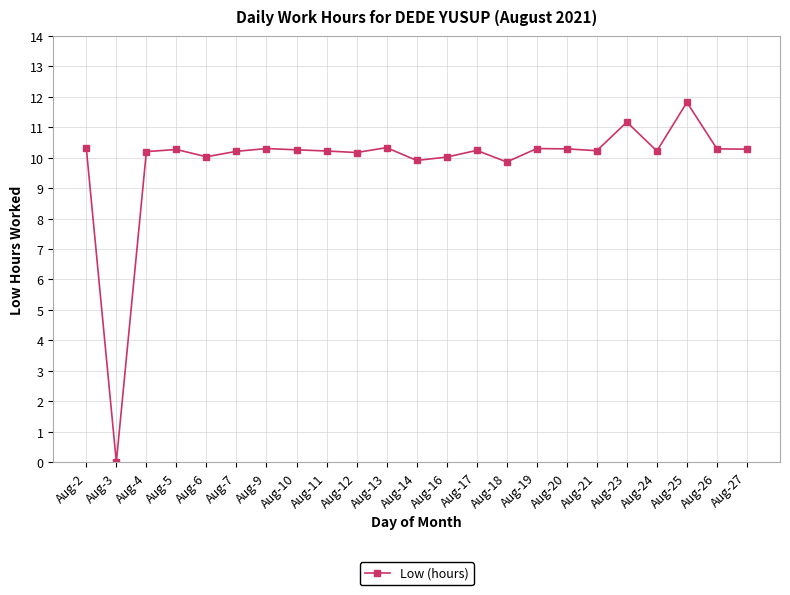

How many categories are shown in the chart?

23